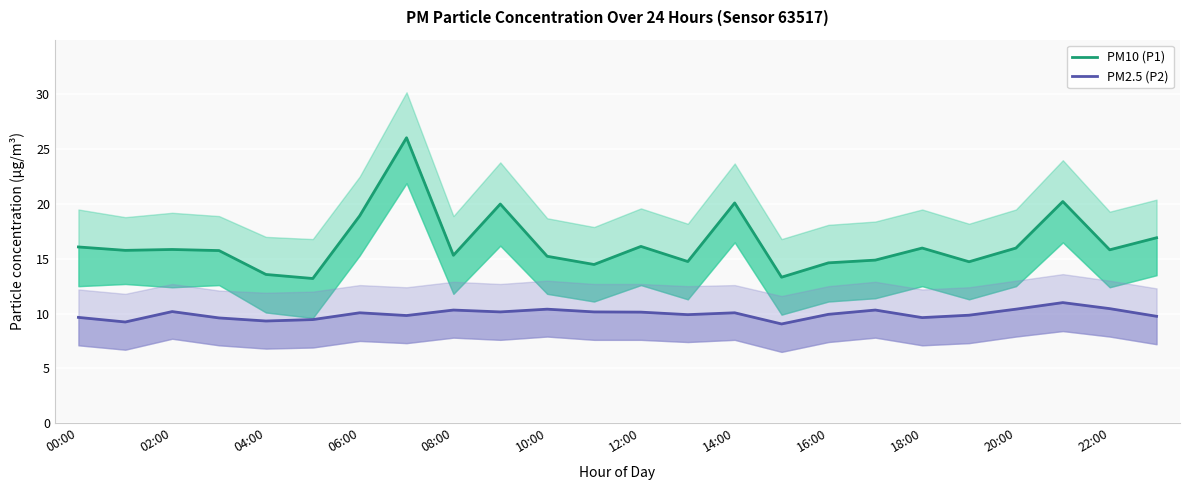

What is the minimum value shown in the chart?

9.1